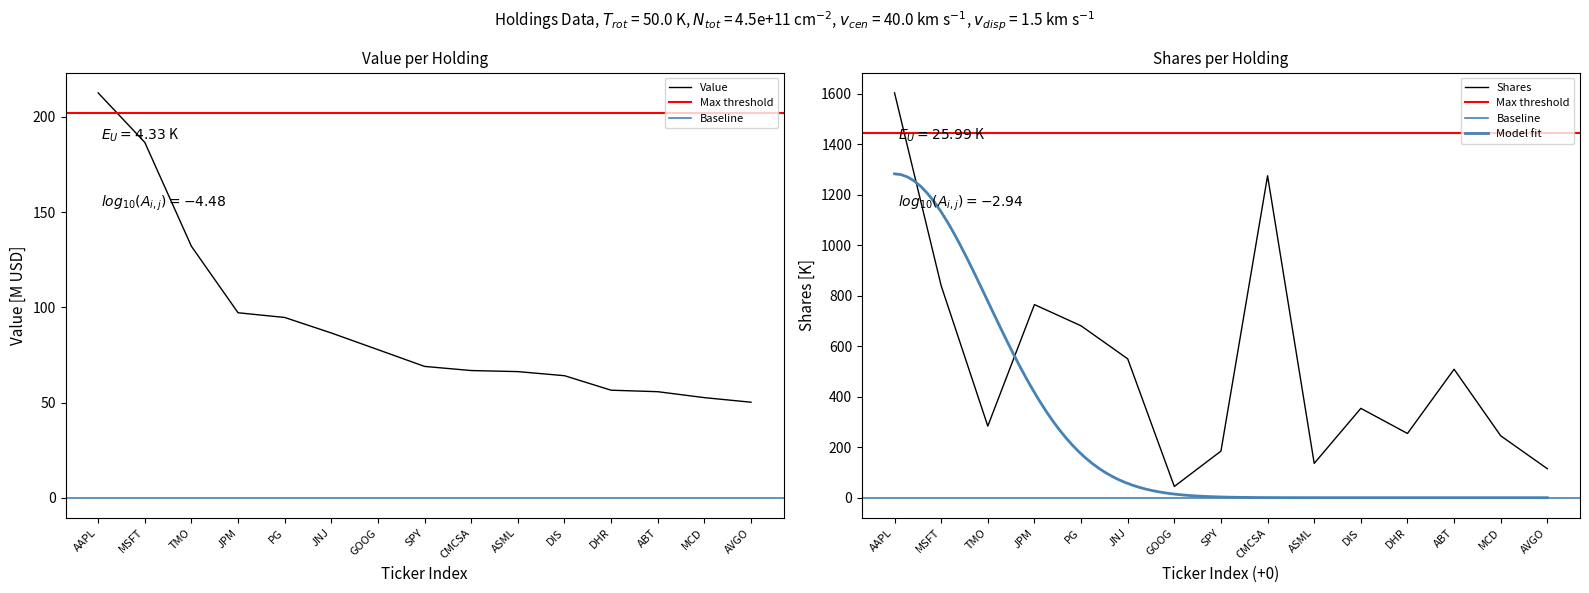

Does the chart have visible grid lines?

No